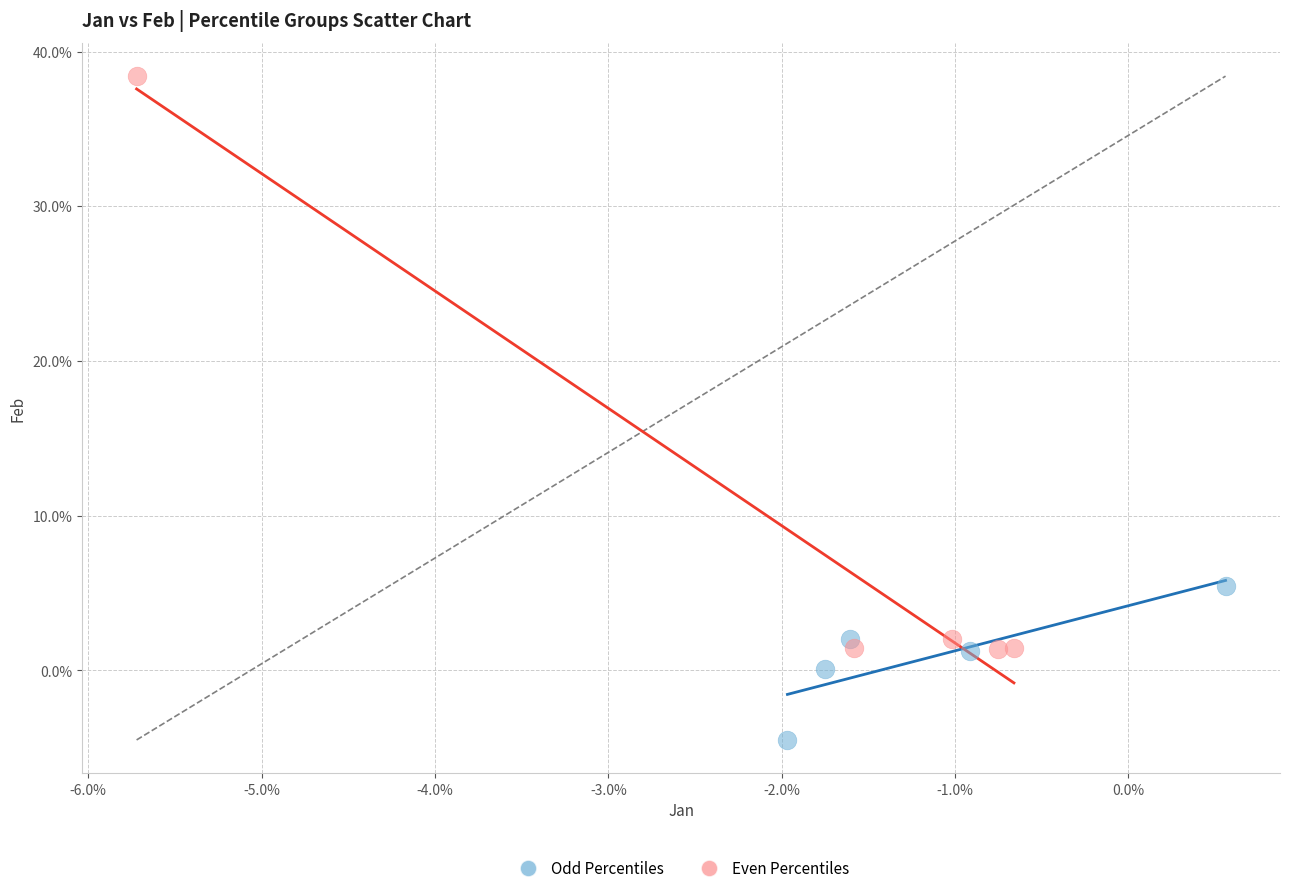

What are all the series names shown in the legend?

Odd Percentiles, Even Percentiles